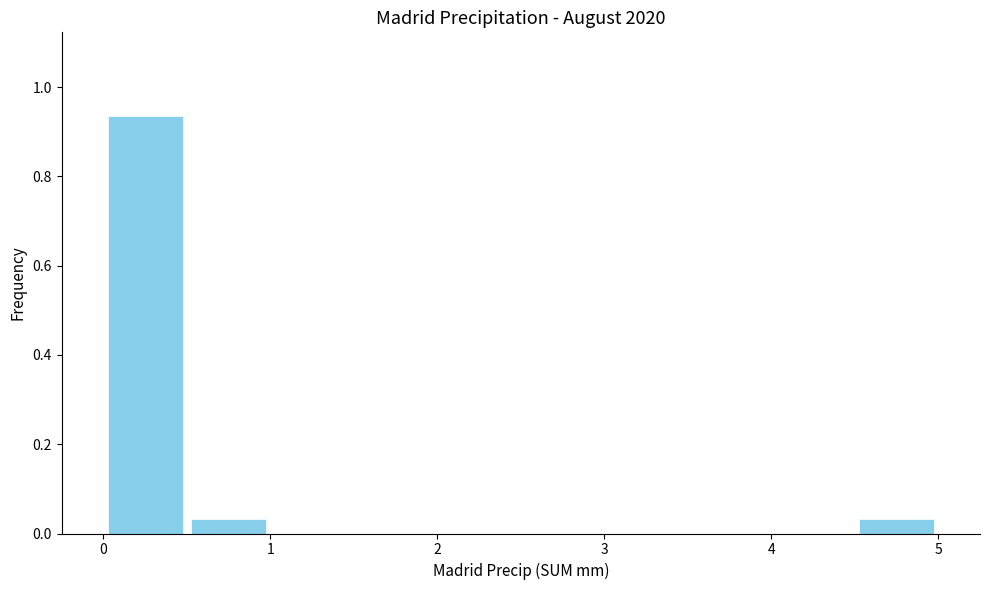

Reading left to right, list every bar in this chart as the range it spans on the x-axis followed by its height. The values are not printed on the chart, so give them approximately, as read against the axis.

0.0 to 0.5: 0.94
0.5 to 1.0: 0.04
1.0 to 1.5: 0
1.5 to 2.0: 0
2.0 to 2.5: 0
2.5 to 3.0: 0
3.0 to 3.5: 0
3.5 to 4.0: 0
4.0 to 4.5: 0
4.5 to 5.0: 0.04